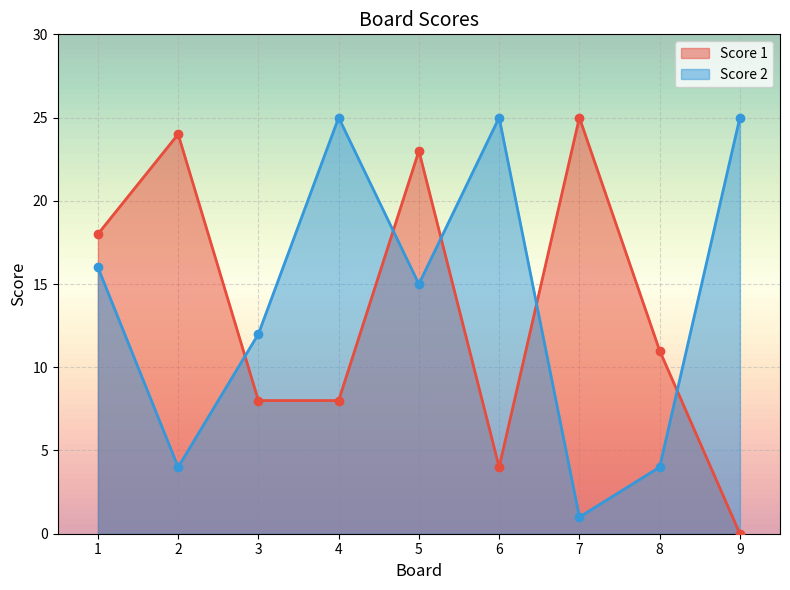

What is the average value of the Score 1 series?

13